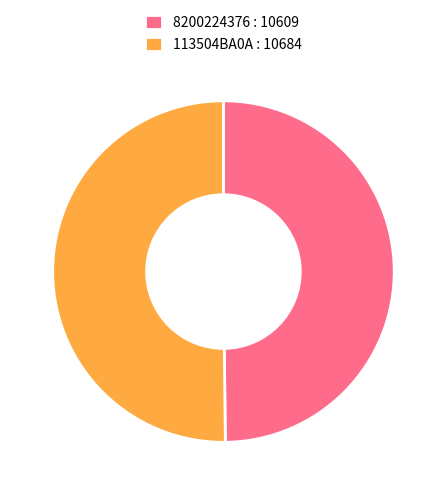

Approximately how many times larger is the value at 113504BA0A : 10684 compared to 8200224376 : 10609?

1.0